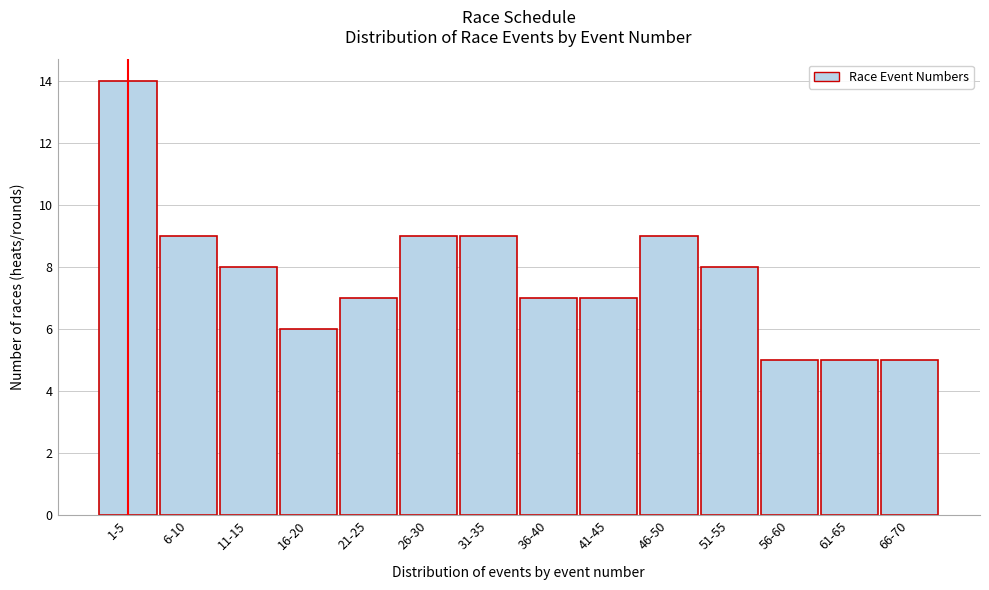

Reading left to right, transcribe all the data shown in this chart.

1-5=14	6-10=9	11-15=8	16-20=6	21-25=7	26-30=9	31-35=9	36-40=7	41-45=7	46-50=9	51-55=8	56-60=5	61-65=5	66-70=5